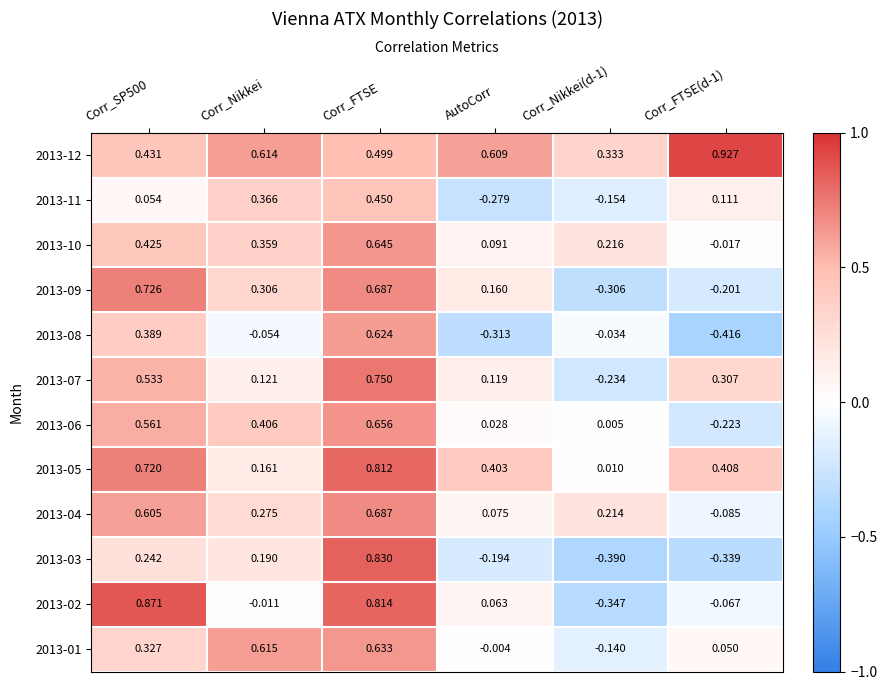

Is the value of 2013-05 at Corr_SP500 greater than the value of 2013-09 at Corr_Nikkei(d-1)?

Yes